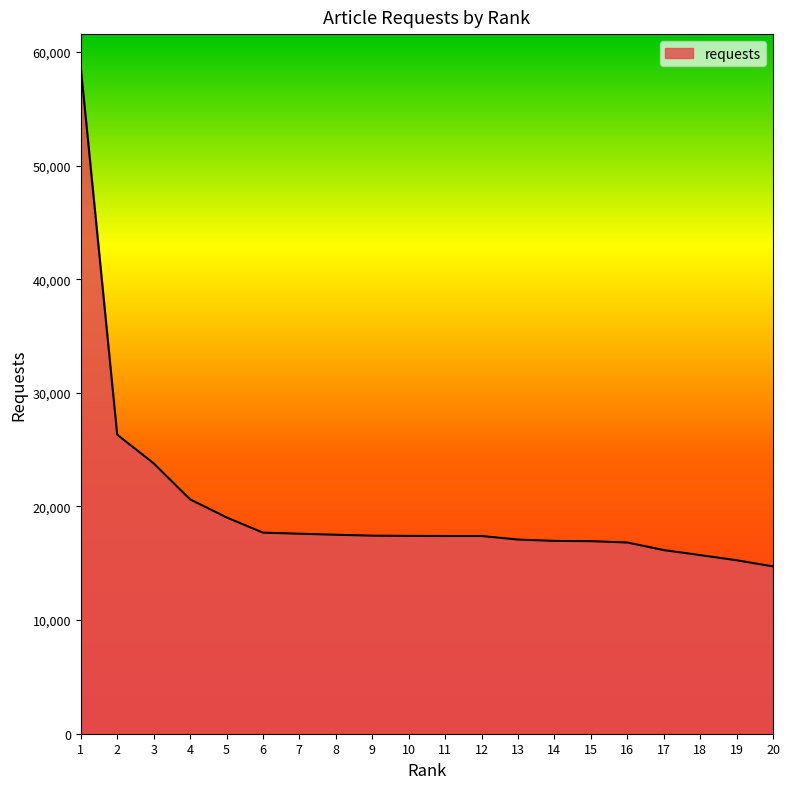

What is the difference between the values at 15 and 3?

6850